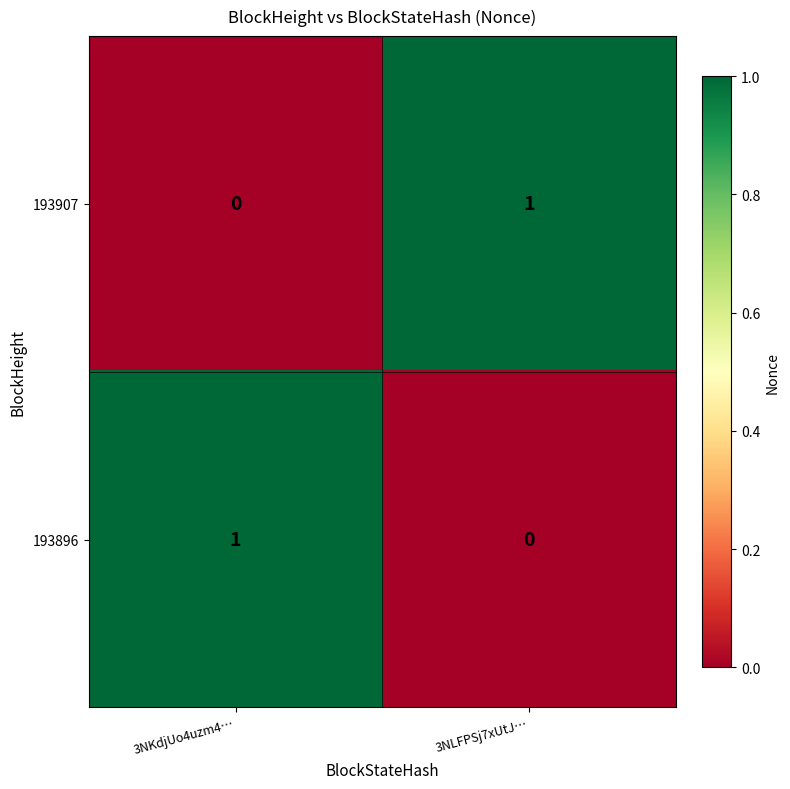

At 3NKdjUo4uzm4…, list the series in order from largest to smallest.

193896, 193907